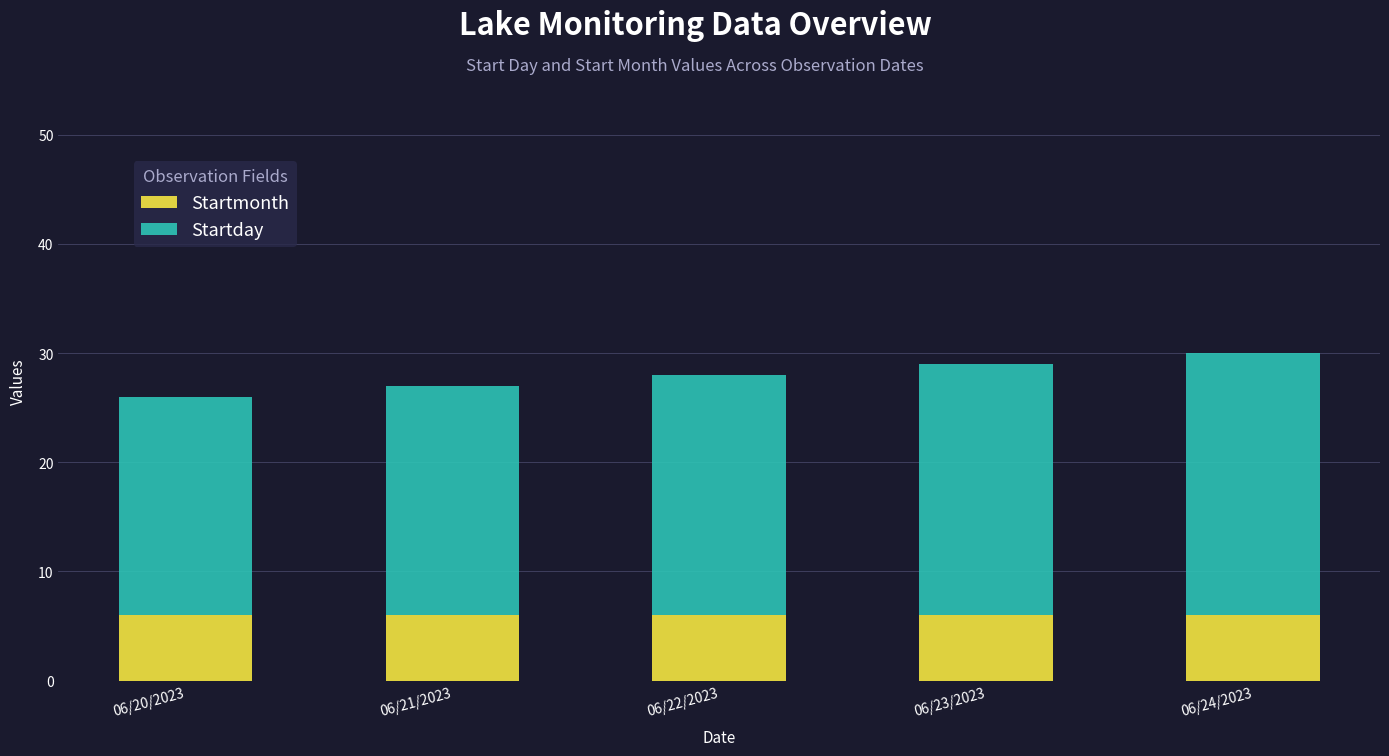

What is the sum of all Startmonth values?

30